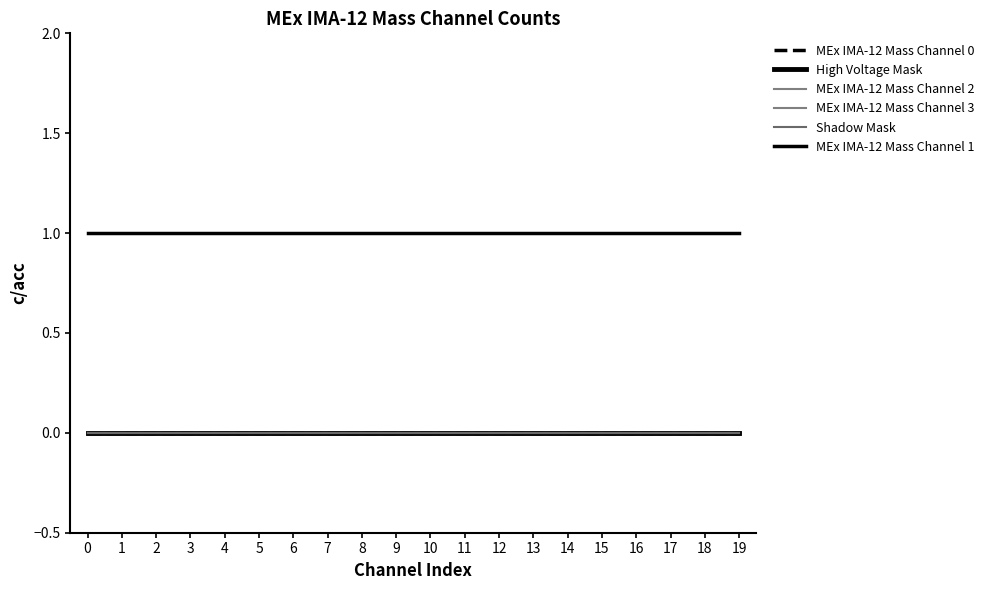

Is this an area chart (filled region under the line)?

No